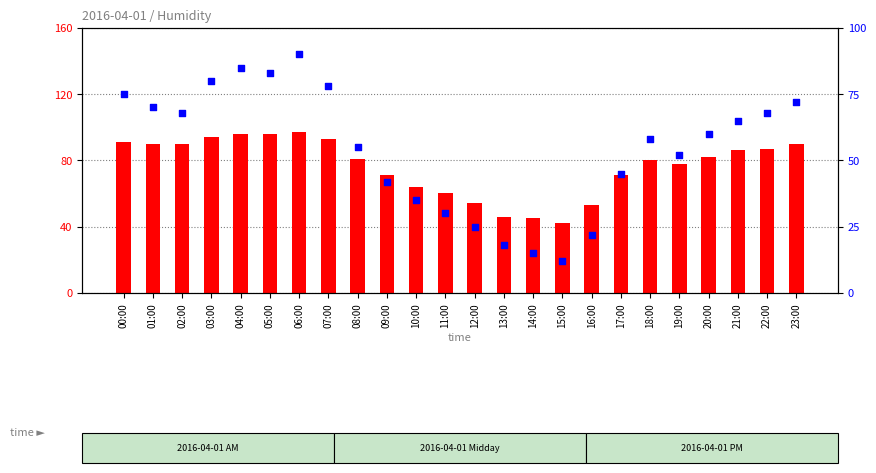

Which series has the largest total across all categories?

count